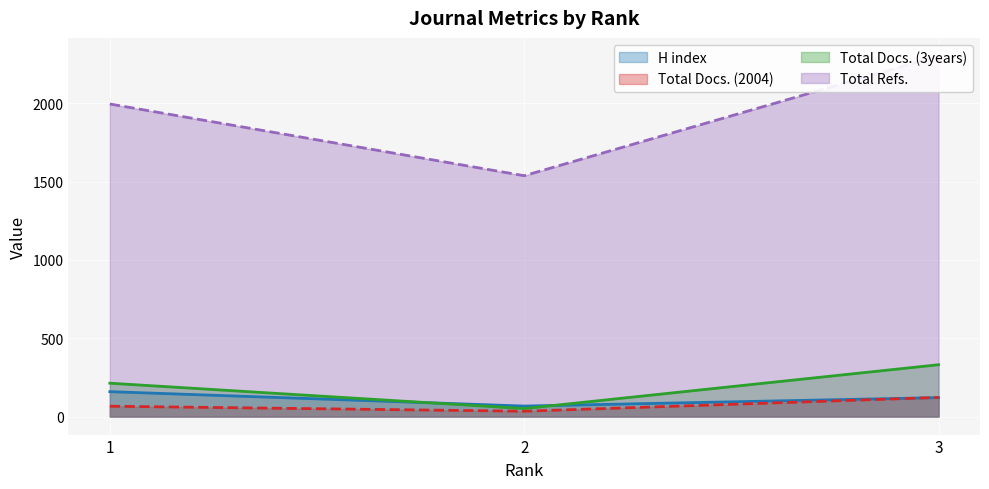

Rank the series at 1 from highest to lowest value.

Total Refs., Total Docs. (3years), H index, Total Docs. (2004)